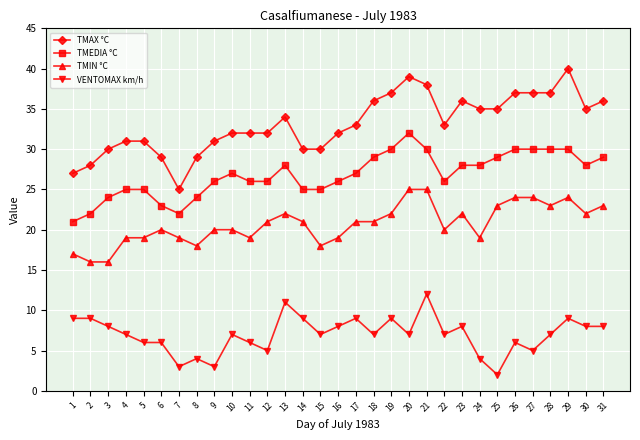

How many series are shown in this chart?

4